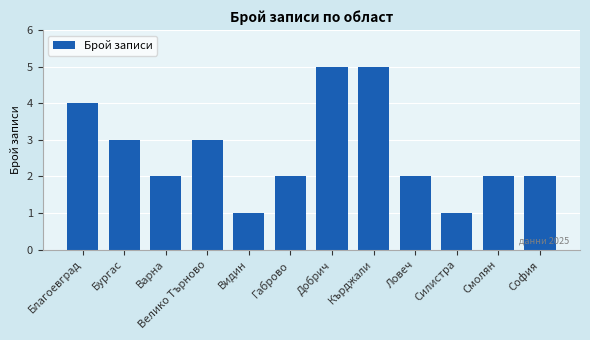

Is it true that the value at Велико Търново is 4?

False